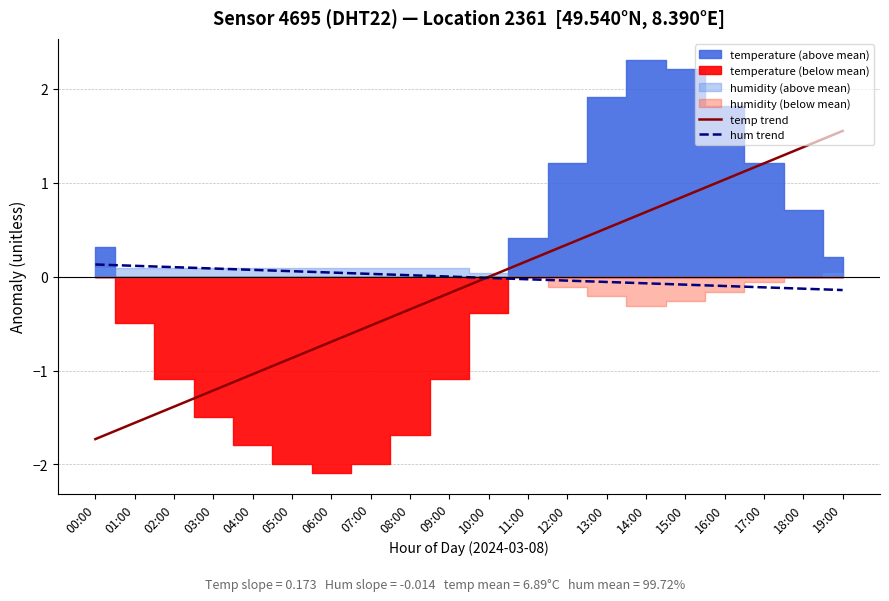

The hum trend series shows -0.0 at 10:00. True or false?

True